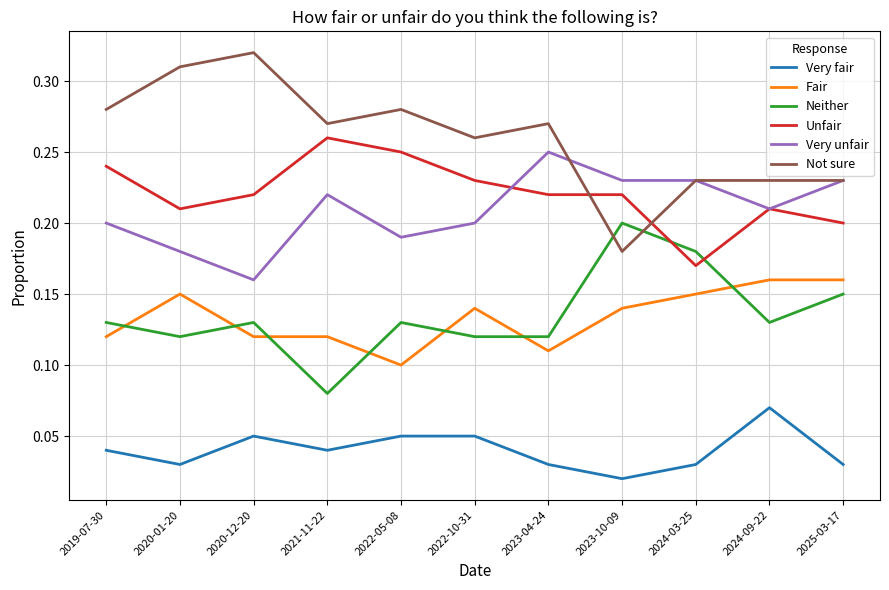

True or false: Fair and Very unfair intersect in this chart.

False